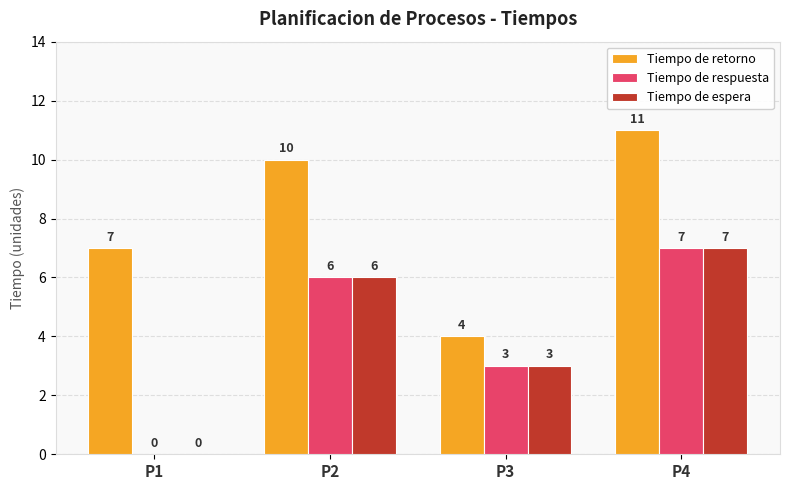

Is the value of Tiempo de retorno at P2 greater than the value of Tiempo de espera at P1?

Yes